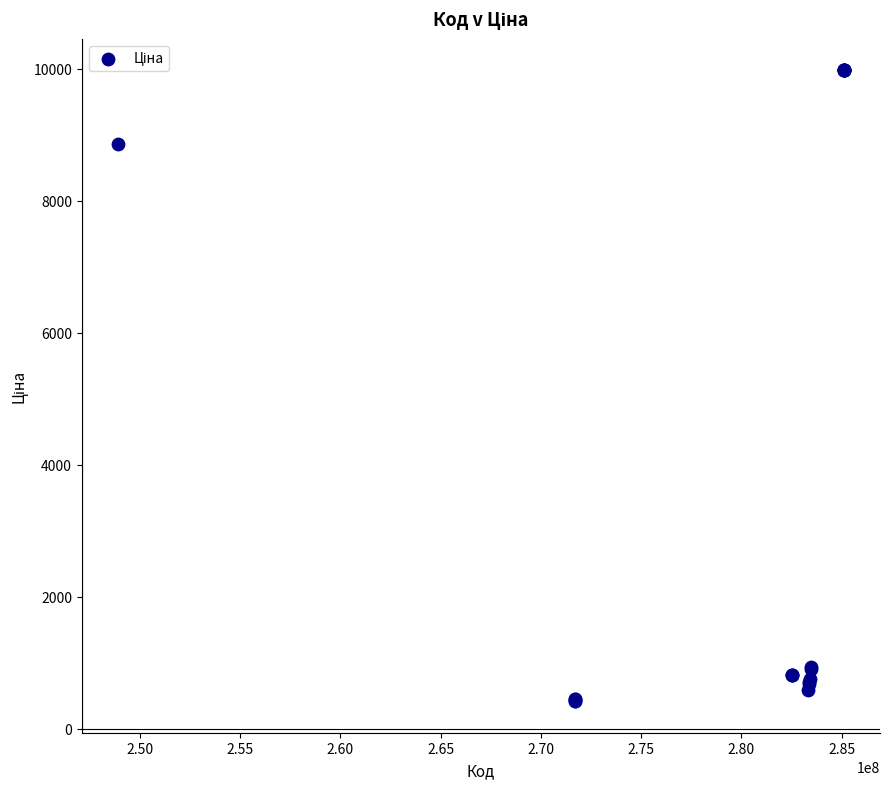

What Y value in the scatter plot is closest to 5195?

8856.7